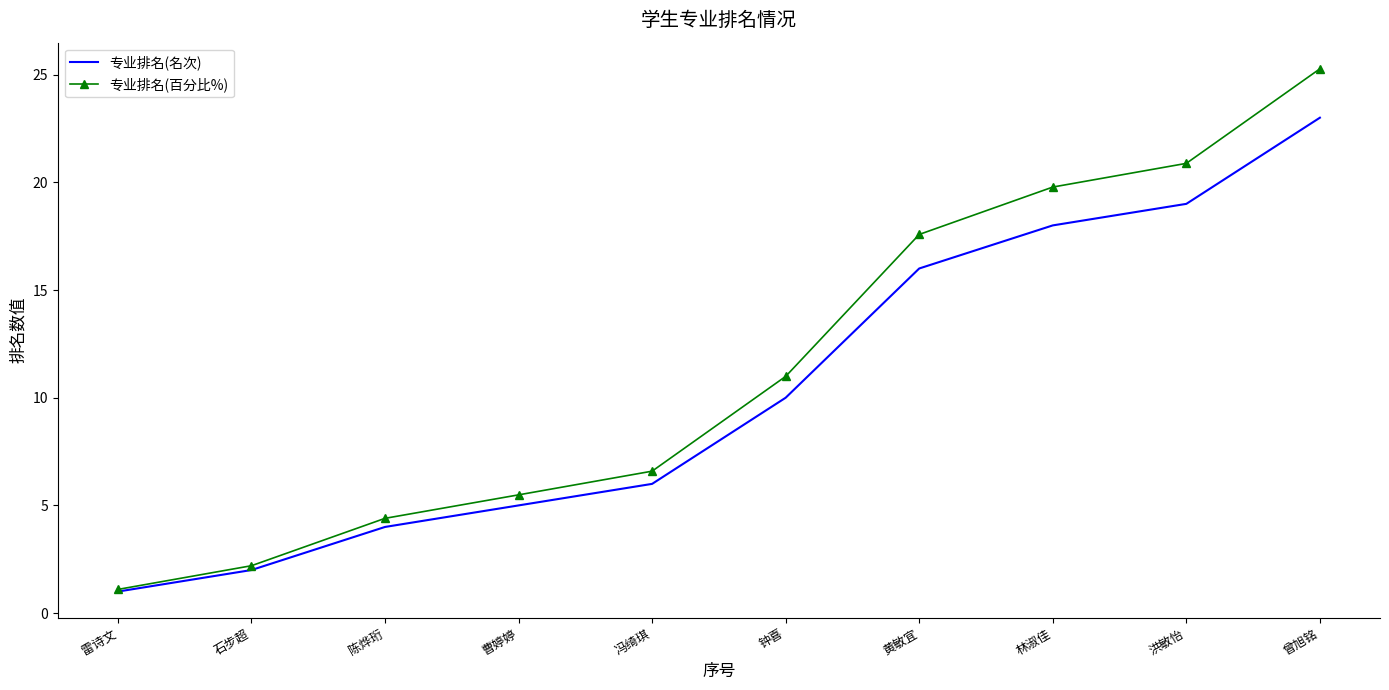

At 冯绮琪, list the series in order from smallest to largest.

专业排名(名次), 专业排名(百分比%)